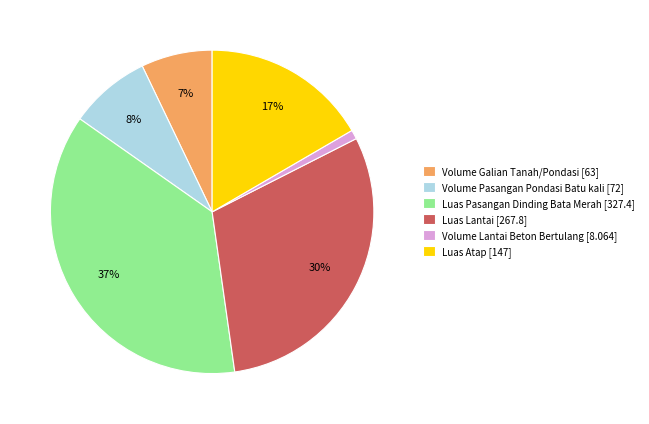

How many segments does this pie chart have?

6